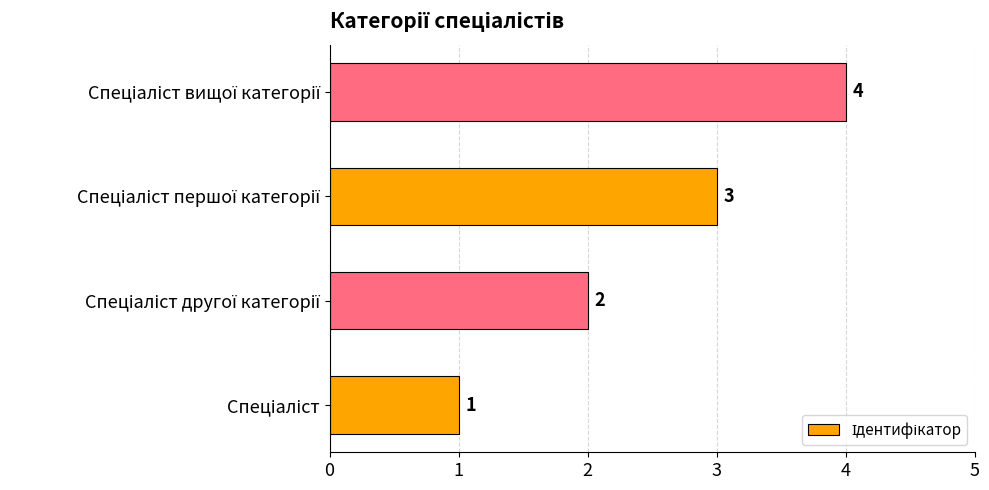

How many values are between 2 and 4?

3